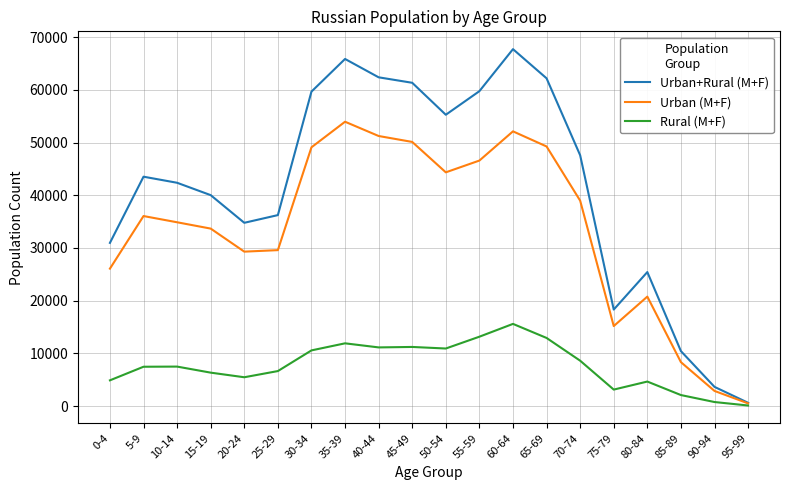

What is the minimum value for Urban (M+F)?

514